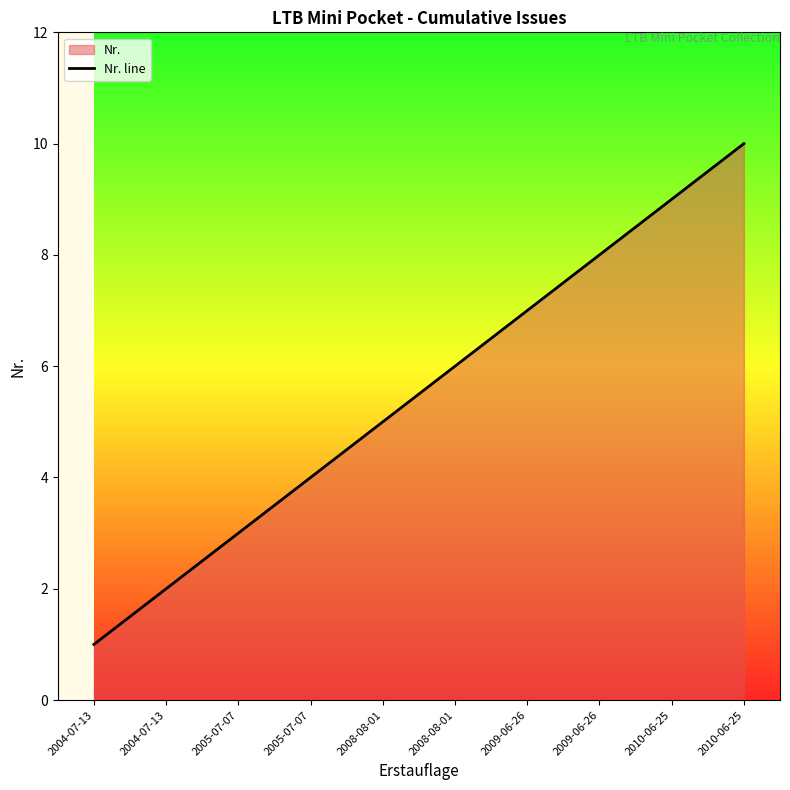

How many lines are shown in the chart?

1